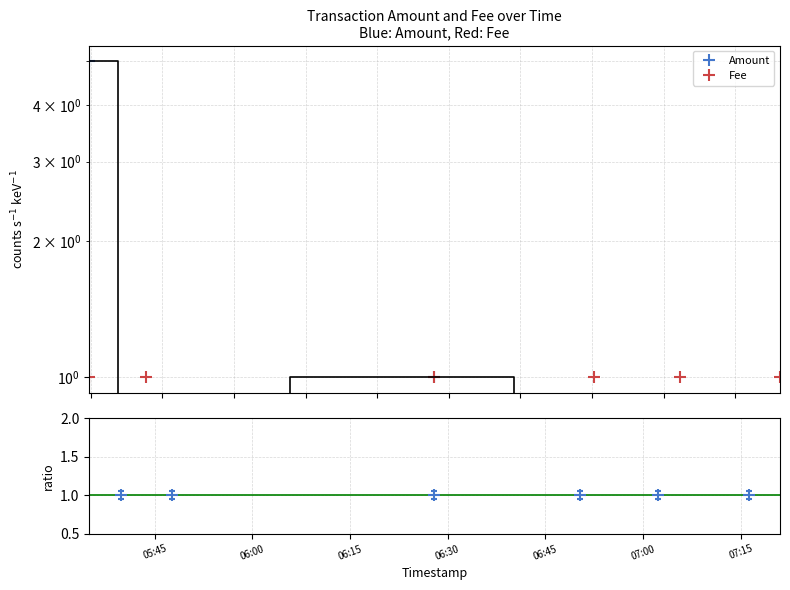

Rank the series at 06:30 from highest to lowest value.

Fee, Amount